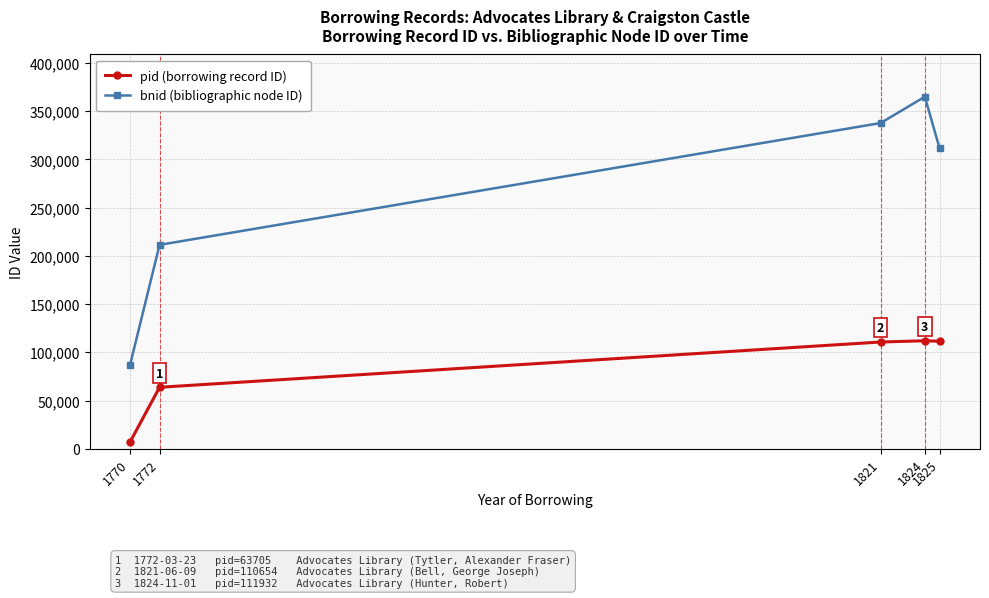

Rank the series by their maximum value, from lowest to highest.

pid (borrowing record ID), bnid (bibliographic node ID)